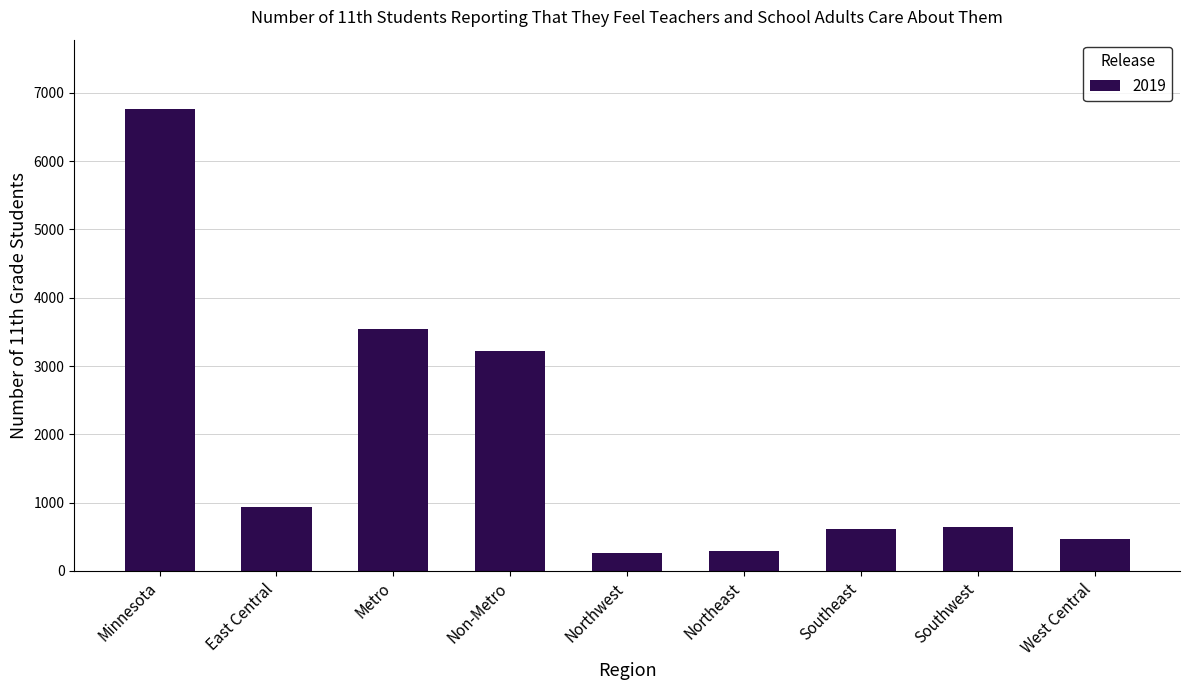

What is the ratio of the value at Northwest to the value at West Central?

0.6